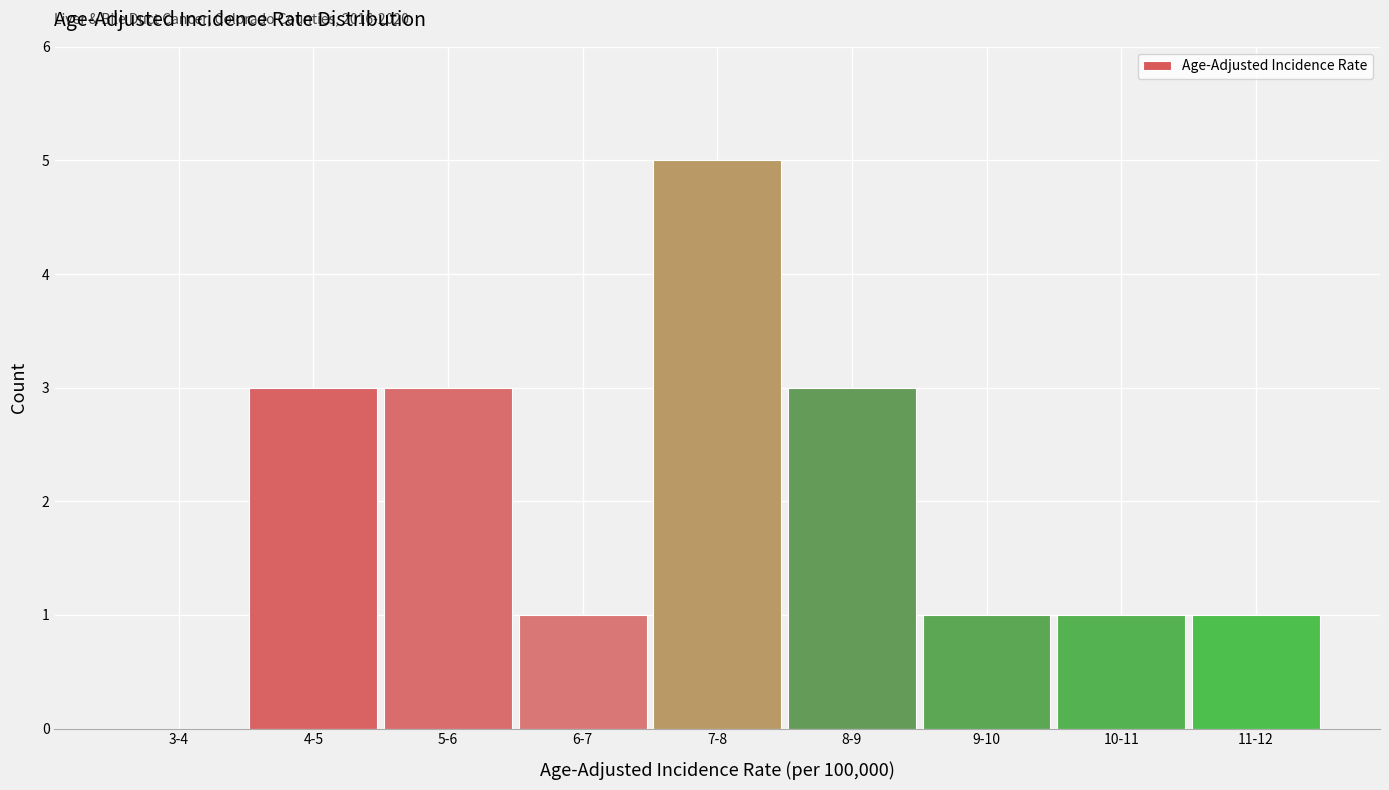

Reading right to left, extract all data points from this chart.

11-12=1	10-11=1	9-10=1	8-9=3	7-8=5	6-7=1	5-6=3	4-5=3	3-4=0